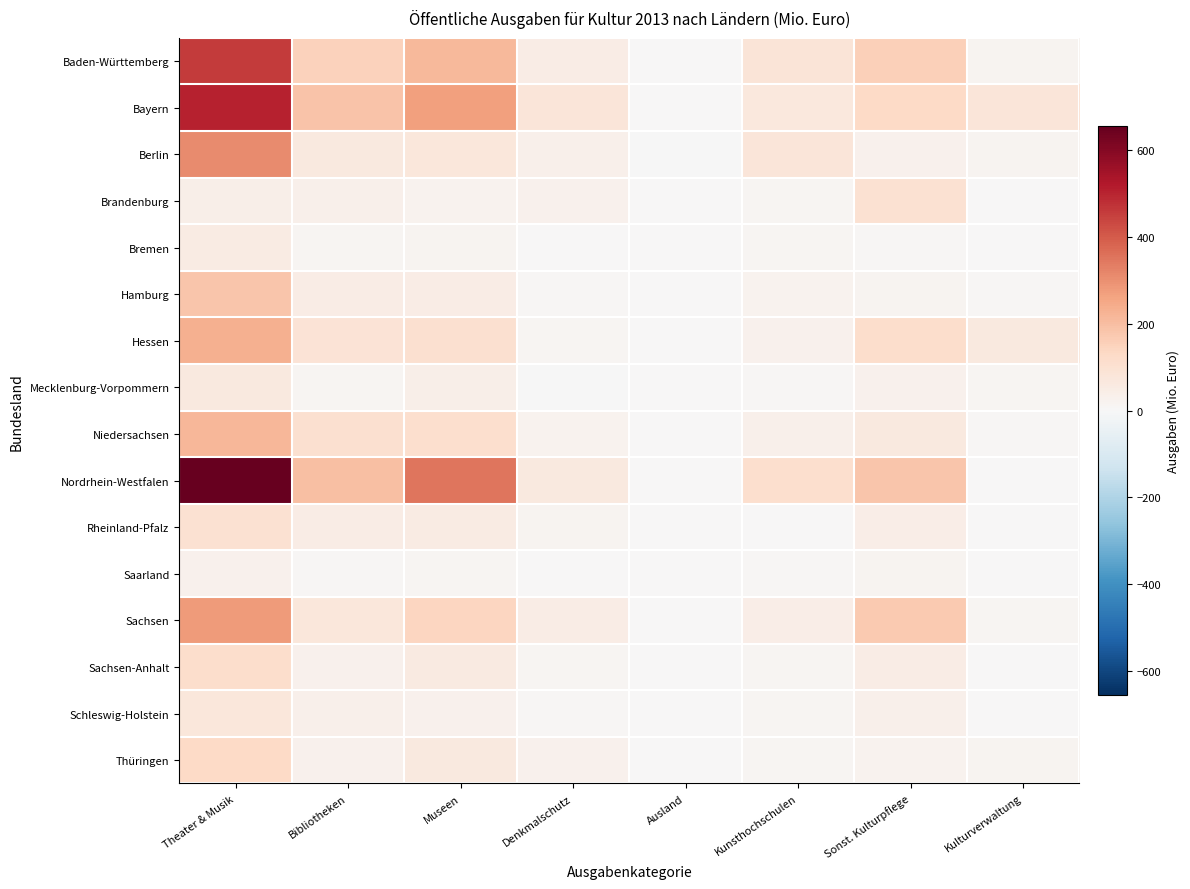

Reading left to right, transcribe all the data shown in this chart.

Baden-Württemberg: Theater & Musik=460.0	Bibliotheken=152.5	Museen=213.4	Denkmalschutz=47.6	Ausland=3.7	Kunsthochschulen=84.2	Sonst. Kulturpflege=156.8	Kulturverwaltung=20.2
Bayern: Theater & Musik=505.7	Bibliotheken=188.1	Museen=268.8	Denkmalschutz=81.1	Ausland=0.0	Kunsthochschulen=66.8	Sonst. Kulturpflege=132.3	Kulturverwaltung=77.1
Berlin: Theater & Musik=310.1	Bibliotheken=65.2	Museen=73.6	Denkmalschutz=31.9	Ausland=-4.3	Kunsthochschulen=76.8	Sonst. Kulturpflege=29.2	Kulturverwaltung=16.5
Brandenburg: Theater & Musik=37.9	Bibliotheken=34.6	Museen=24.7	Denkmalschutz=27.9	Ausland=0.0	Kunsthochschulen=13.6	Sonst. Kulturpflege=102.1	Kulturverwaltung=2.4
Bremen: Theater & Musik=52.0	Bibliotheken=12.2	Museen=18.6	Denkmalschutz=0.5	Ausland=0.0	Kunsthochschulen=12.5	Sonst. Kulturpflege=7.5	Kulturverwaltung=2.3
Hamburg: Theater & Musik=181.9	Bibliotheken=49.2	Museen=47.3	Denkmalschutz=6.9	Ausland=0.0	Kunsthochschulen=25.6	Sonst. Kulturpflege=20.4	Kulturverwaltung=7.3
Hessen: Theater & Musik=230.7	Bibliotheken=88.6	Museen=104.6	Denkmalschutz=12.3	Ausland=0.0	Kunsthochschulen=28.7	Sonst. Kulturpflege=116.4	Kulturverwaltung=63.1
Mecklenburg-Vorpommern: Theater & Musik=64.0	Bibliotheken=15.3	Museen=36.3	Denkmalschutz=-3.2	Ausland=0.4	Kunsthochschulen=6.6	Sonst. Kulturpflege=25.6	Kulturverwaltung=10.3
Niedersachsen: Theater & Musik=215.2	Bibliotheken=103.0	Museen=110.9	Denkmalschutz=23.4	Ausland=0.4	Kunsthochschulen=33.6	Sonst. Kulturpflege=63.1	Kulturverwaltung=7.0
Nordrhein-Westfalen: Theater & Musik=654.9	Bibliotheken=196.7	Museen=352.1	Denkmalschutz=62.7	Ausland=0.0	Kunsthochschulen=112.0	Sonst. Kulturpflege=180.3	Kulturverwaltung=2.2
Rheinland-Pfalz: Theater & Musik=98.3	Bibliotheken=47.0	Museen=55.2	Denkmalschutz=17.1	Ausland=0.1	Kunsthochschulen=0.0	Sonst. Kulturpflege=41.4	Kulturverwaltung=0.0
Saarland: Theater & Musik=28.9	Bibliotheken=6.3	Museen=11.8	Denkmalschutz=3.8	Ausland=0.2	Kunsthochschulen=8.9	Sonst. Kulturpflege=17.3	Kulturverwaltung=0.0
Sachsen: Theater & Musik=279.3	Bibliotheken=74.1	Museen=141.6	Denkmalschutz=49.6	Ausland=0.0	Kunsthochschulen=43.7	Sonst. Kulturpflege=172.8	Kulturverwaltung=14.7
Sachsen-Anhalt: Theater & Musik=113.7	Bibliotheken=27.2	Museen=60.3	Denkmalschutz=12.9	Ausland=0.0	Kunsthochschulen=15.1	Sonst. Kulturpflege=46.8	Kulturverwaltung=0.7
Schleswig-Holstein: Theater & Musik=72.2	Bibliotheken=33.8	Museen=28.0	Denkmalschutz=8.9	Ausland=2.1	Kunsthochschulen=14.4	Sonst. Kulturpflege=33.2	Kulturverwaltung=0.9
Thüringen: Theater & Musik=129.9	Bibliotheken=27.5	Museen=63.5	Denkmalschutz=25.9	Ausland=0.0	Kunsthochschulen=13.8	Sonst. Kulturpflege=23.2	Kulturverwaltung=19.4